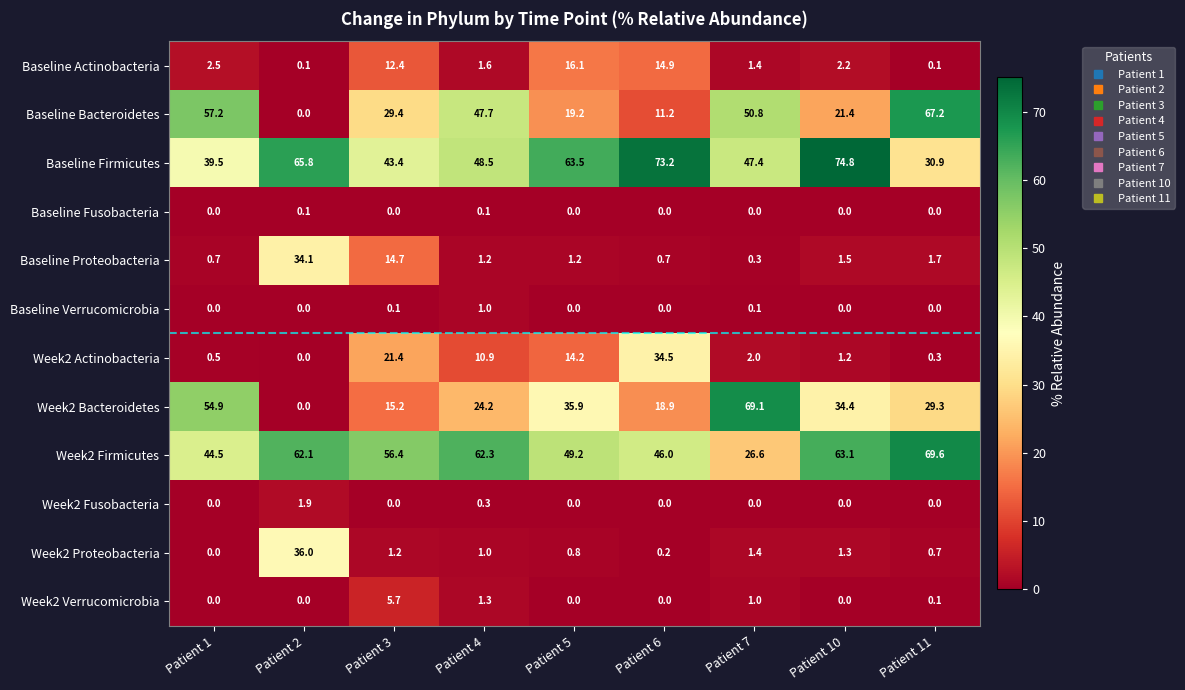

Read the Baseline Actinobacteria value at Patient 1.

2.5